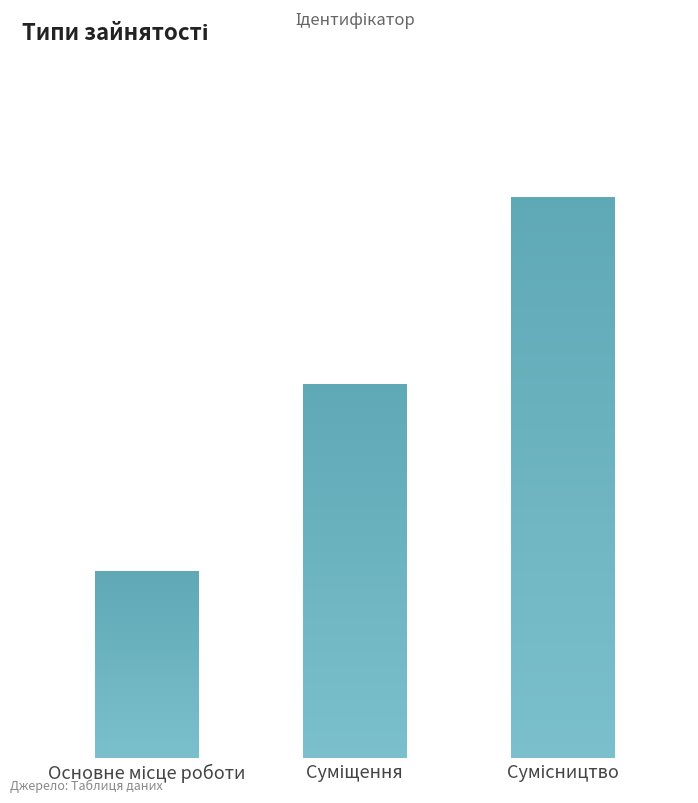

Reading left to right, list all the values displayed in this chart.

1	2	3